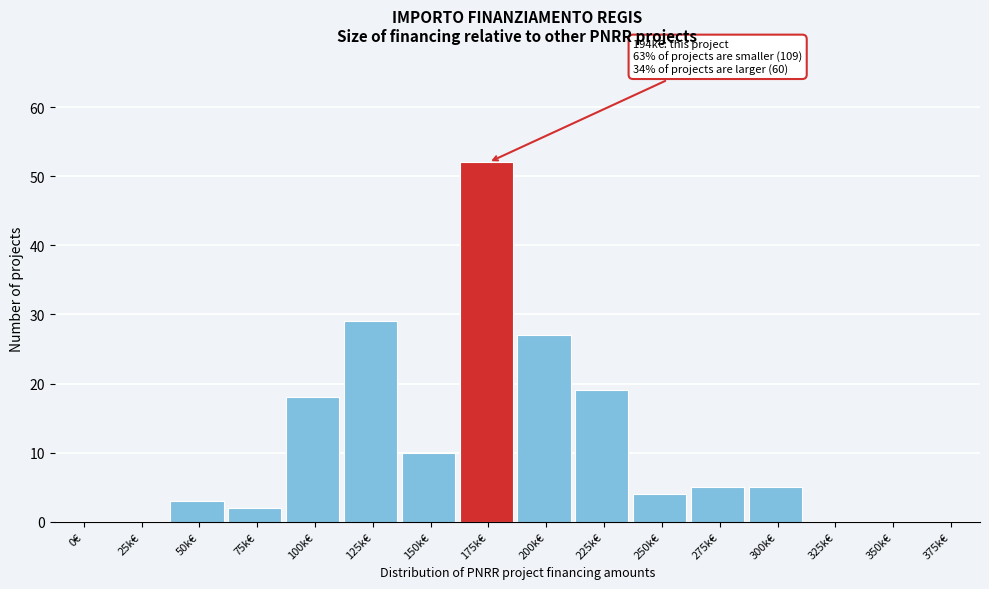

What is the sum of all values?

174